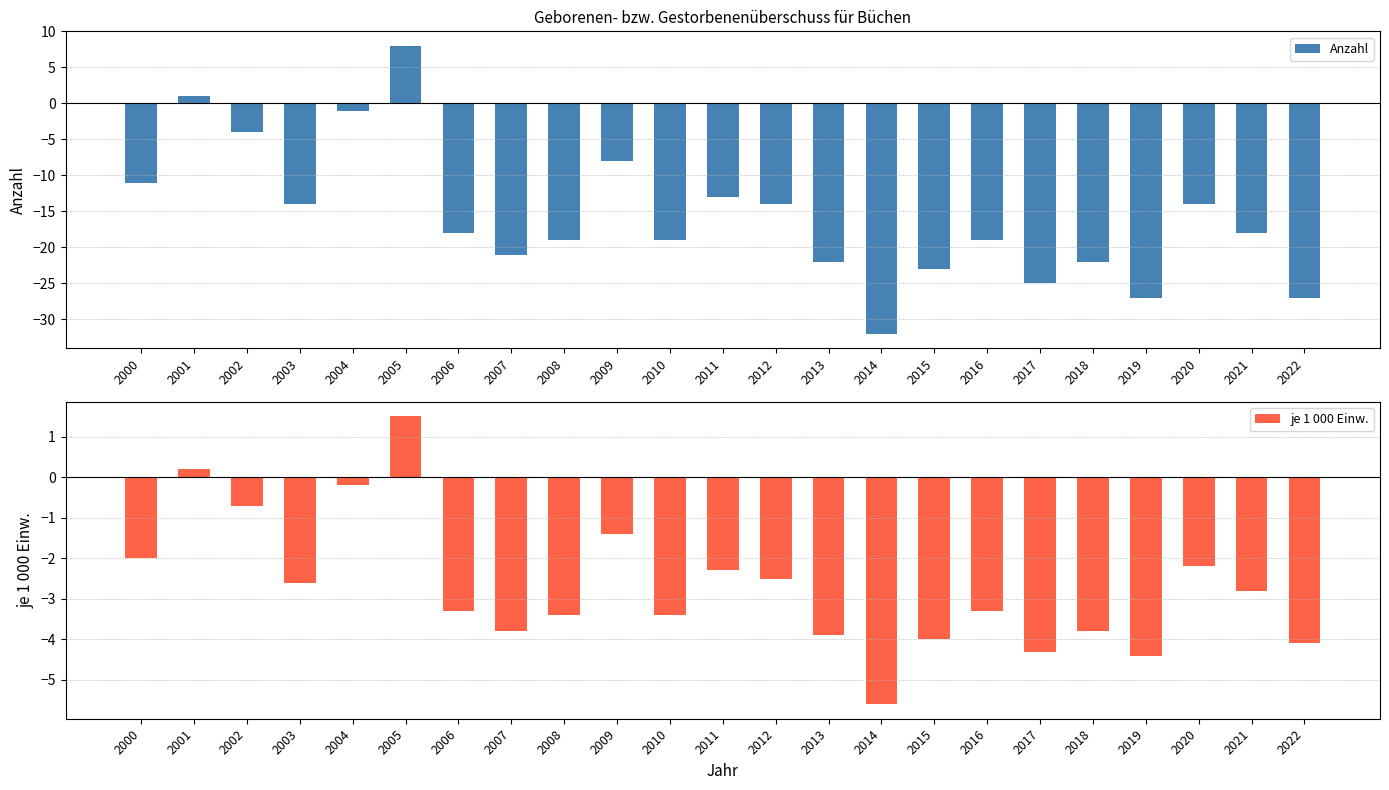

What is the total value across all series at 2015?

-27.0